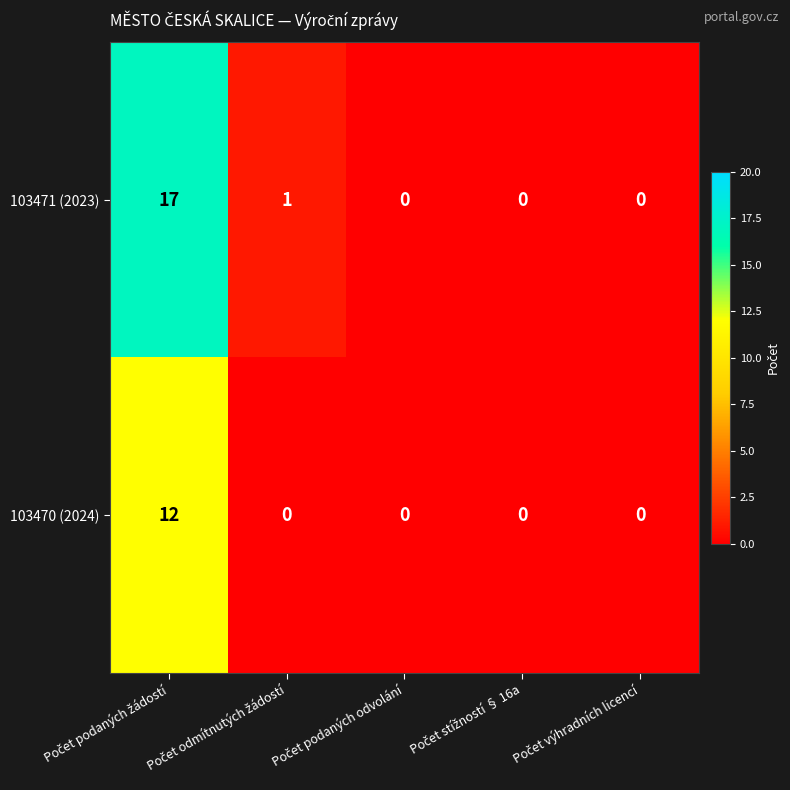

What is the greatest value displayed?

17